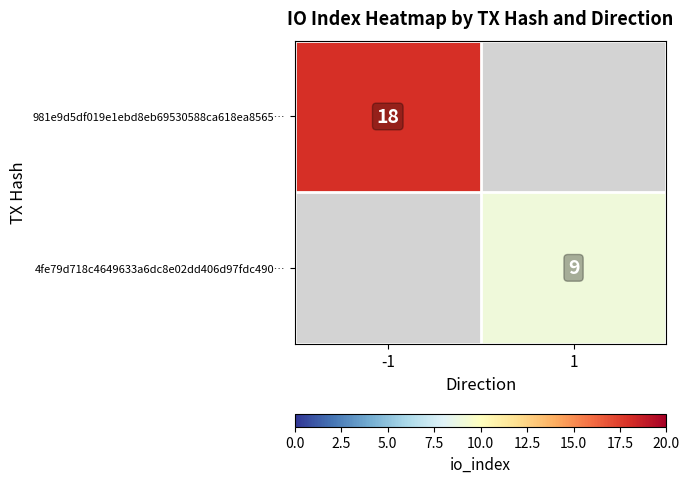

The value of 981e9d5df019e1ebd8eb69530588ca618ea8565… at -1 is 28. True or false?

False